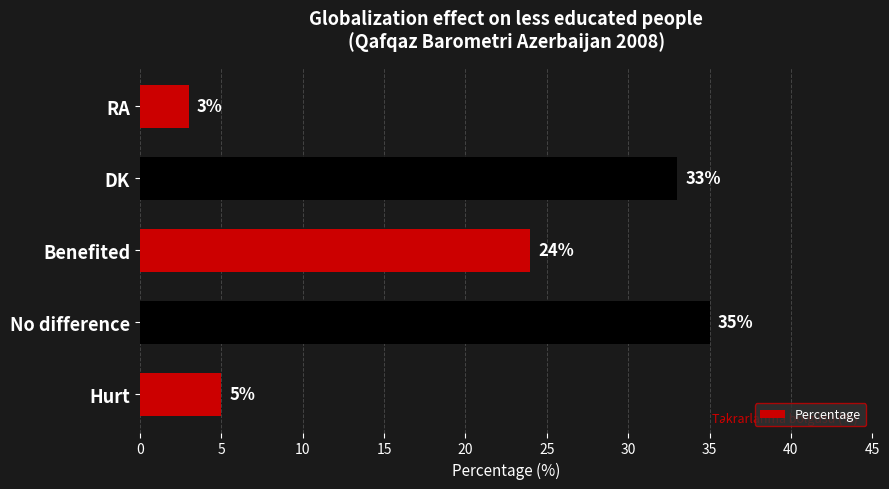

What is the change in value from No difference to Benefited?

-11